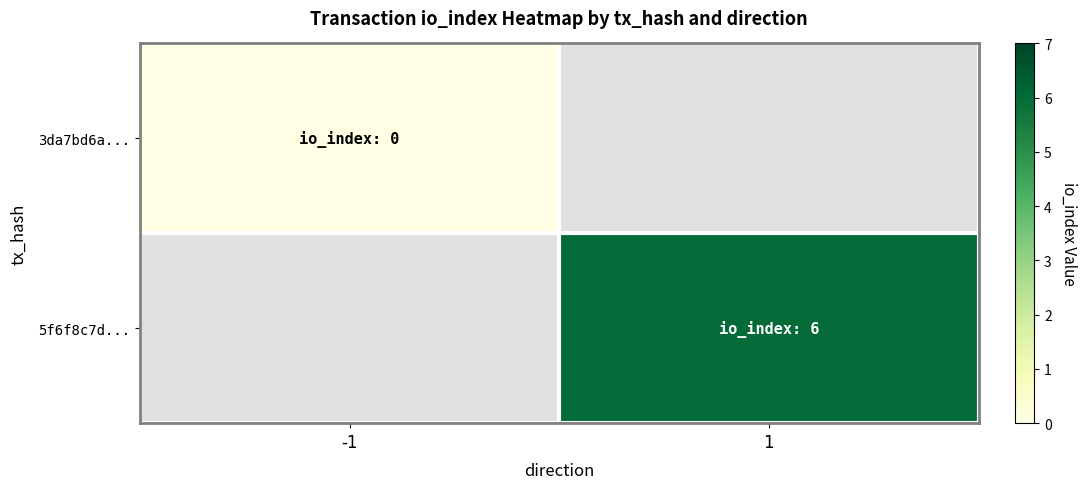

How many series are shown in this chart?

2